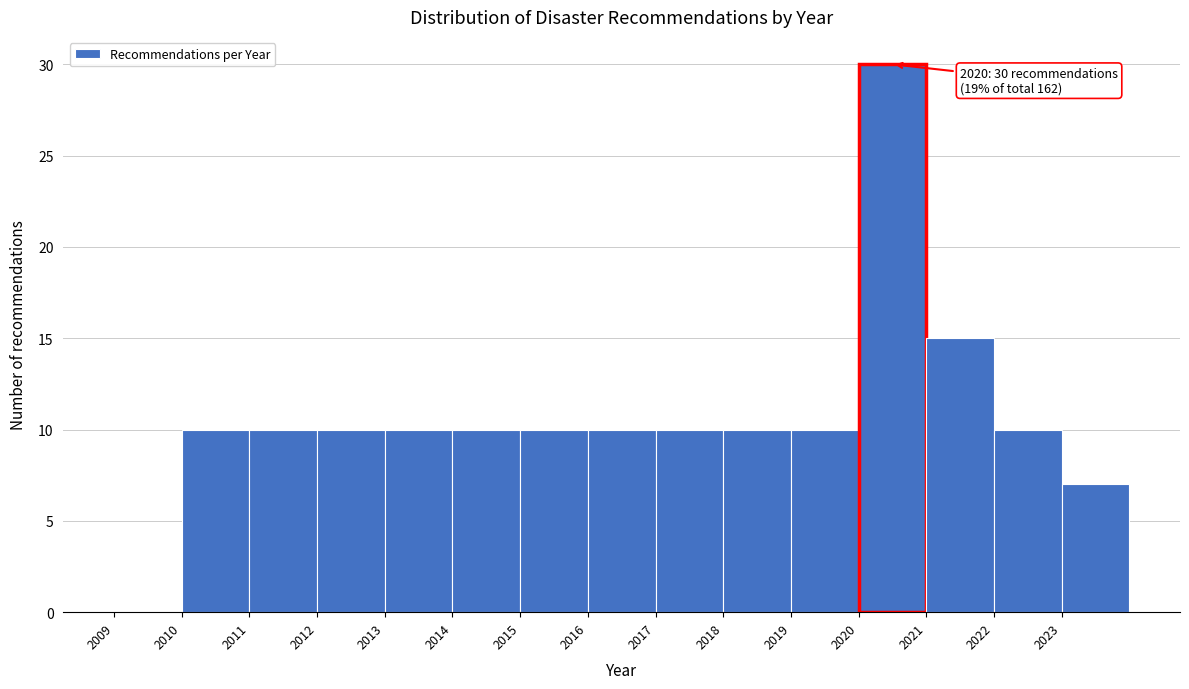

Over which range of the x-axis is the bar tallest?

2020 to 2021